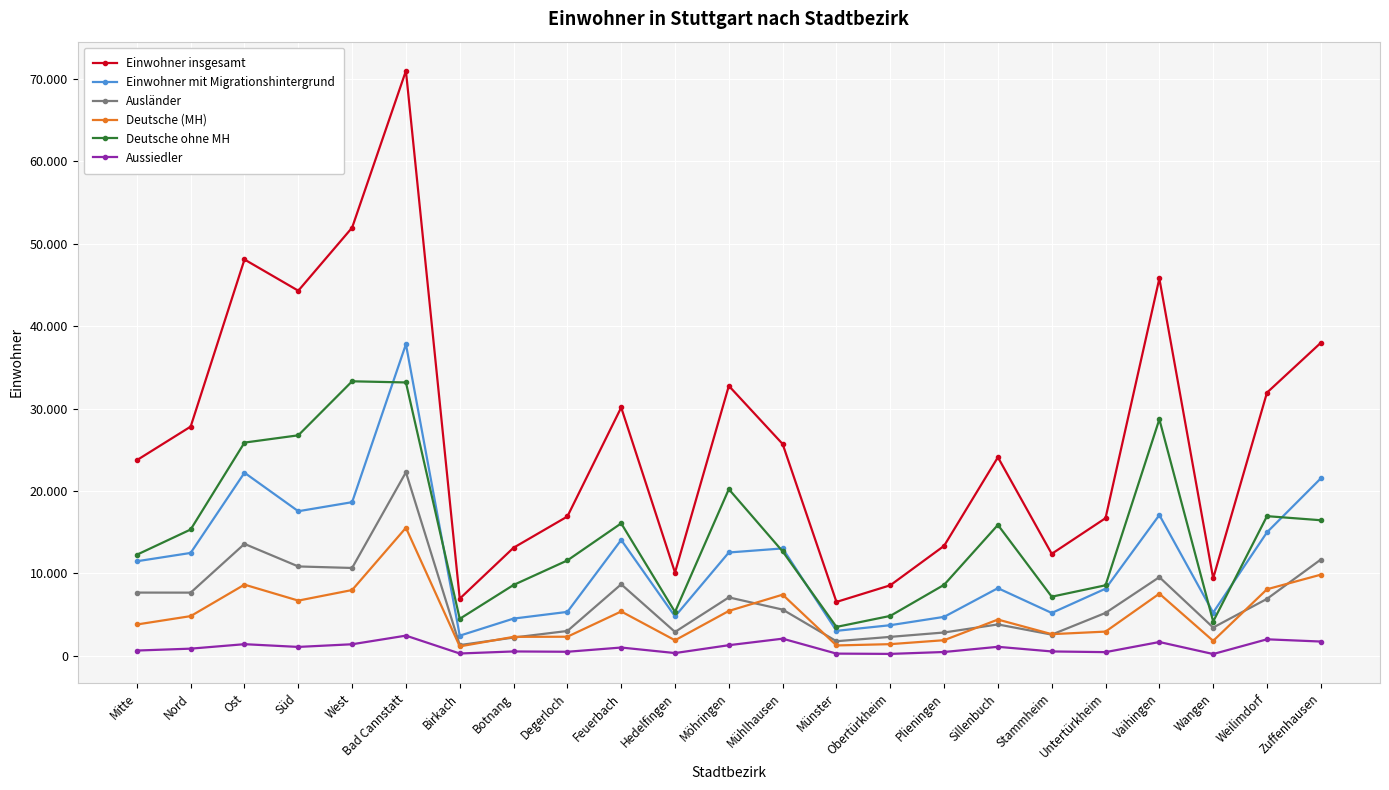

What position from the left is Bad Cannstatt?

6